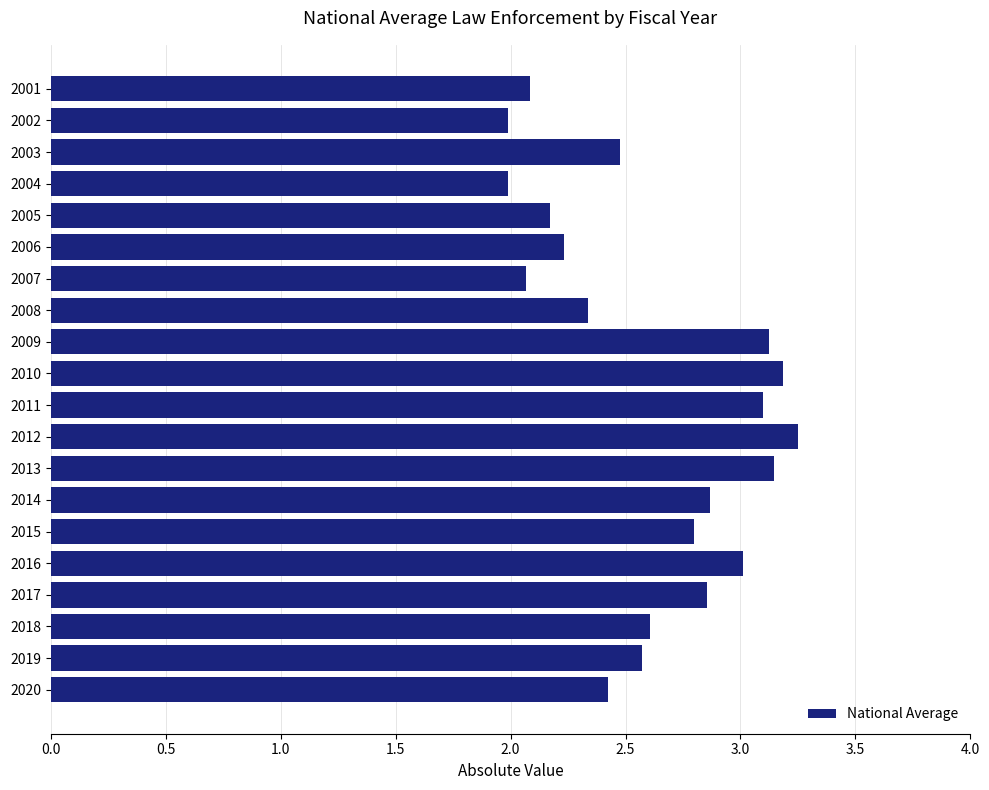

What is the ratio of the value at 2014 to the value at 2001?

1.4